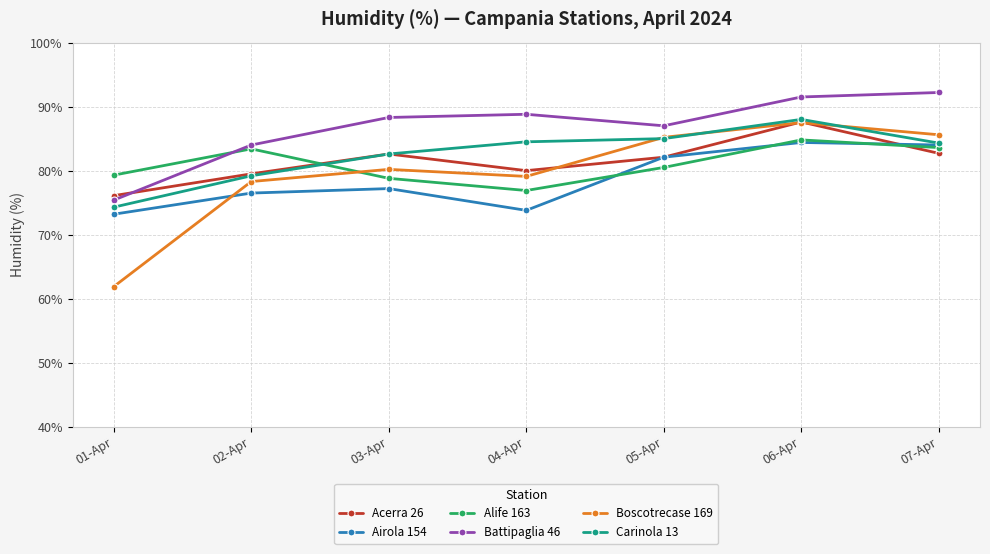

Is it true that Battipaglia 46 equals 87.0 at 05-Apr?

True